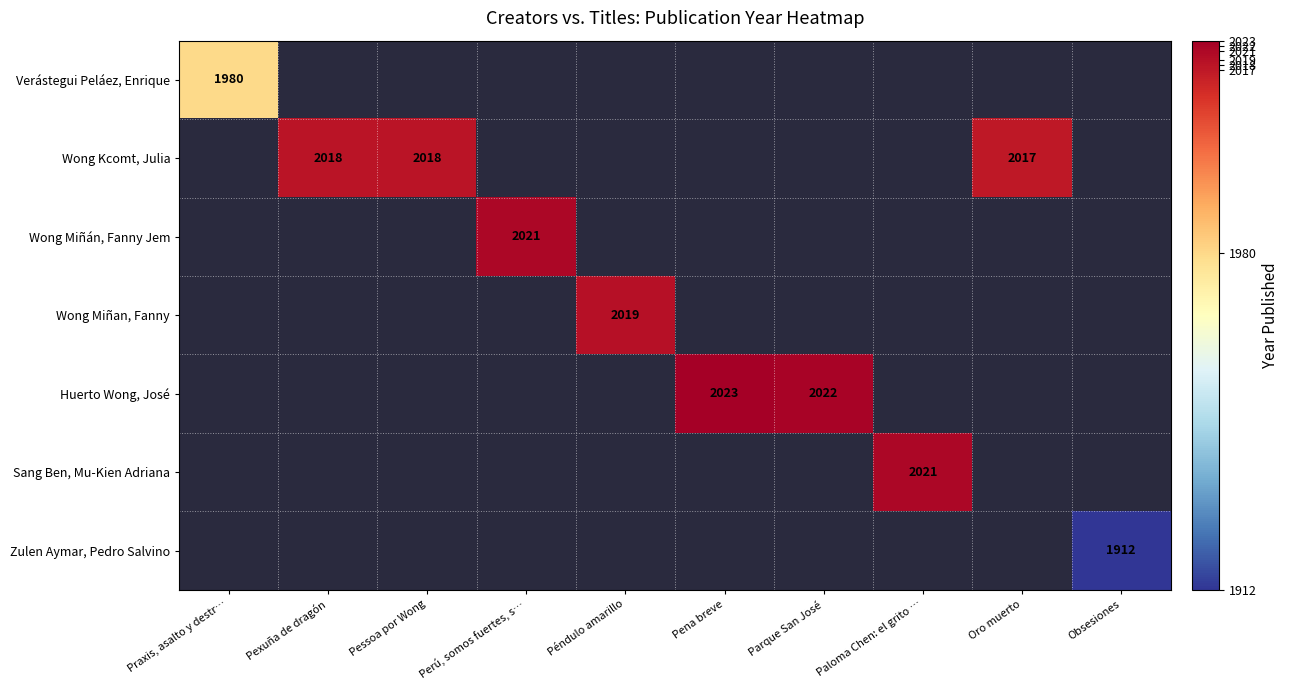

The value of Wong Miñan, Fanny at Péndulo amarillo is 1165. True or false?

False